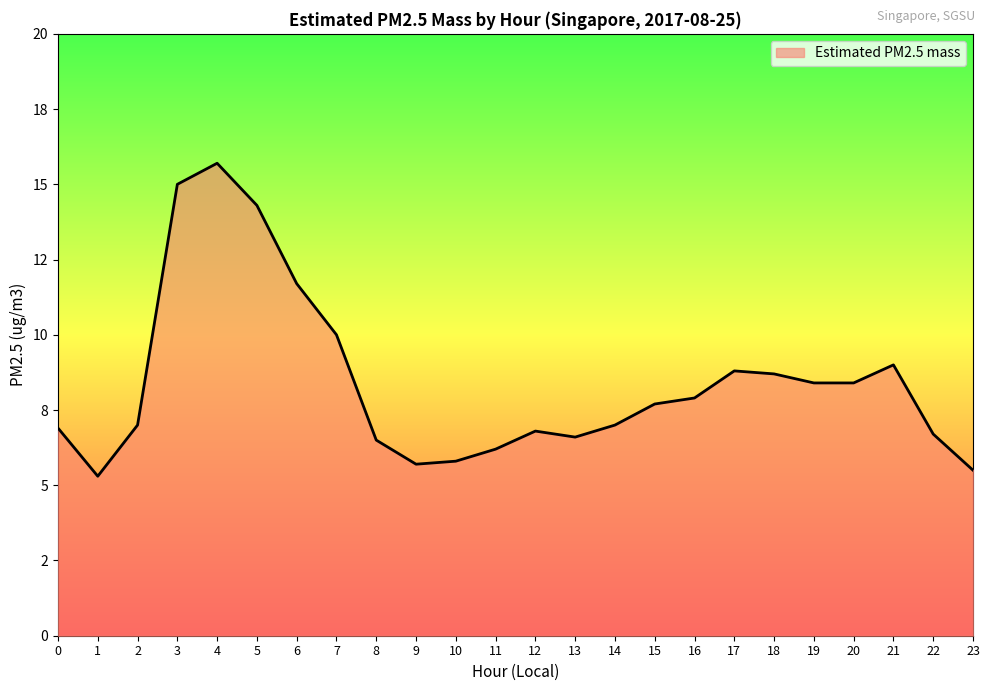

What is the change in value from 3 to 17?

-6.2